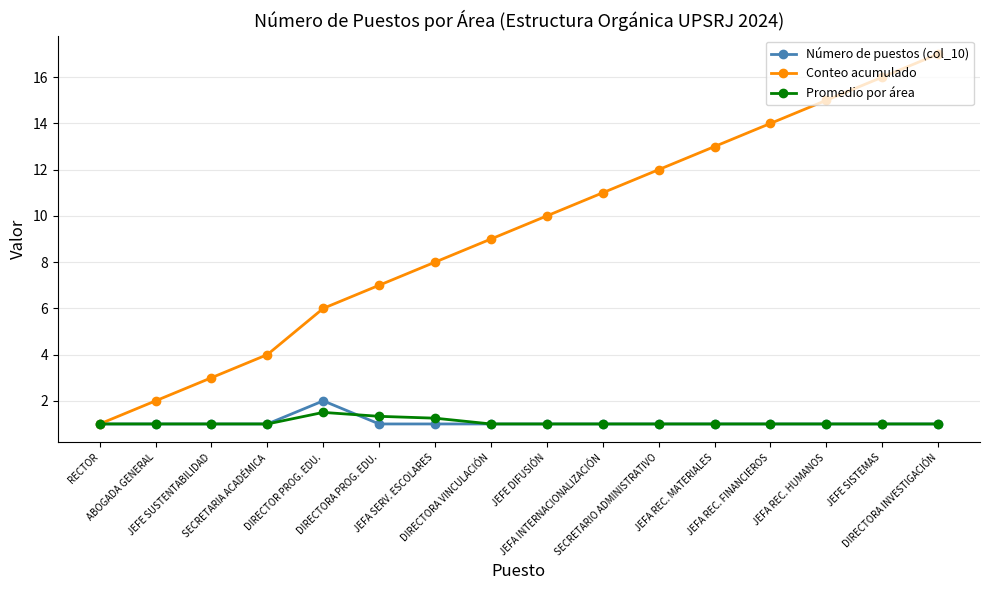

What is the difference between the Conteo acumulado values at JEFA REC. HUMANOS and DIRECTORA INVESTIGACIÓN?

2.0